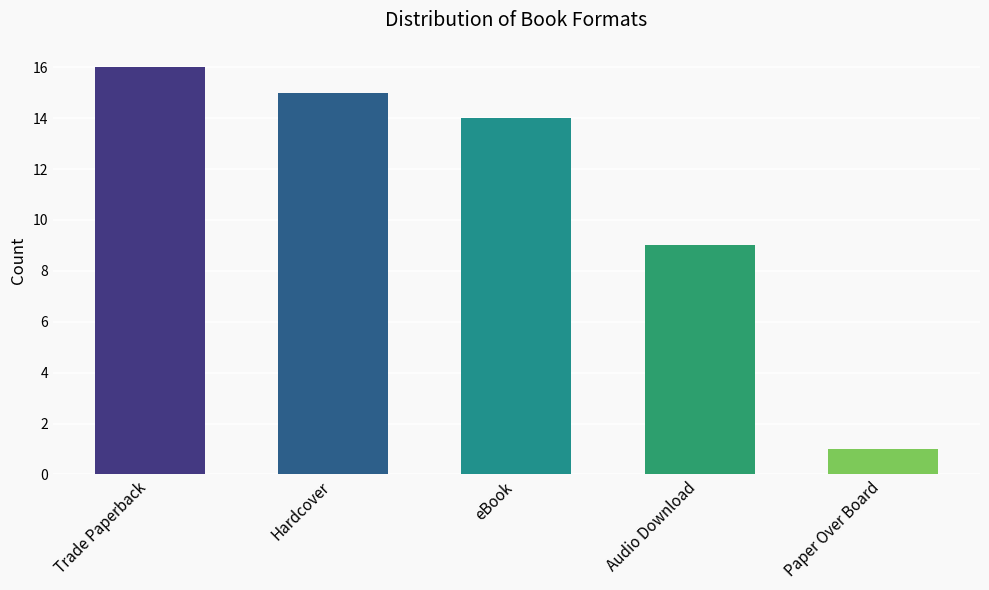

List the labels in order of value, largest first.

Trade Paperback, Hardcover, eBook, Audio Download, Paper Over Board